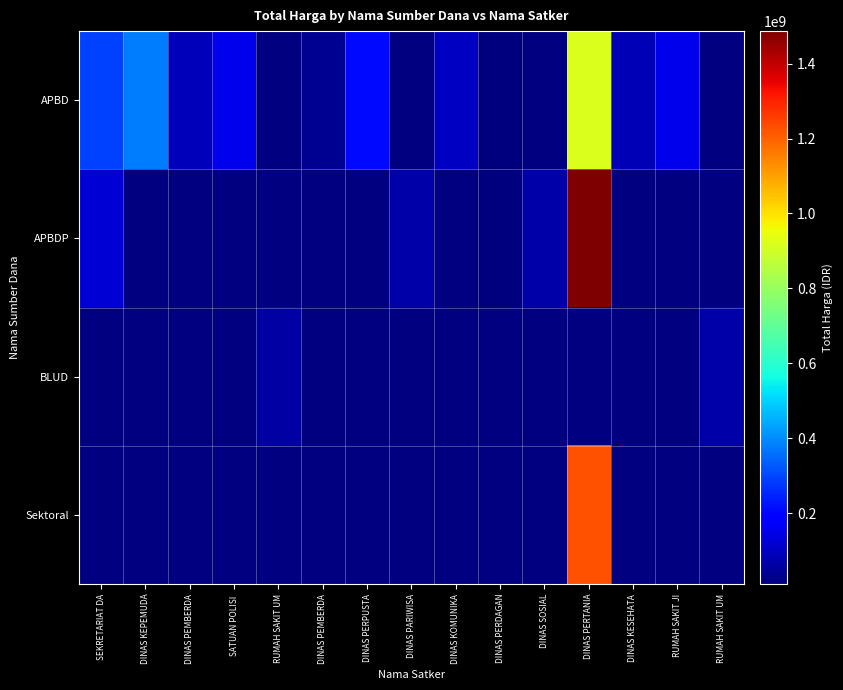

Rank the categories by BLUD value from lowest to highest.

SEKRETARIAT DA, DINAS KEPEMUDA, DINAS PEMBERDA, SATUAN POLISI, RUMAH SAKIT UM, DINAS PEMBERDA, DINAS PERPUSTA, DINAS PARIWISA, DINAS KOMUNIKA, DINAS PERDAGAN, DINAS SOSIAL, DINAS PERTANIA, DINAS KESEHATA, RUMAH SAKIT JI, RUMAH SAKIT UM